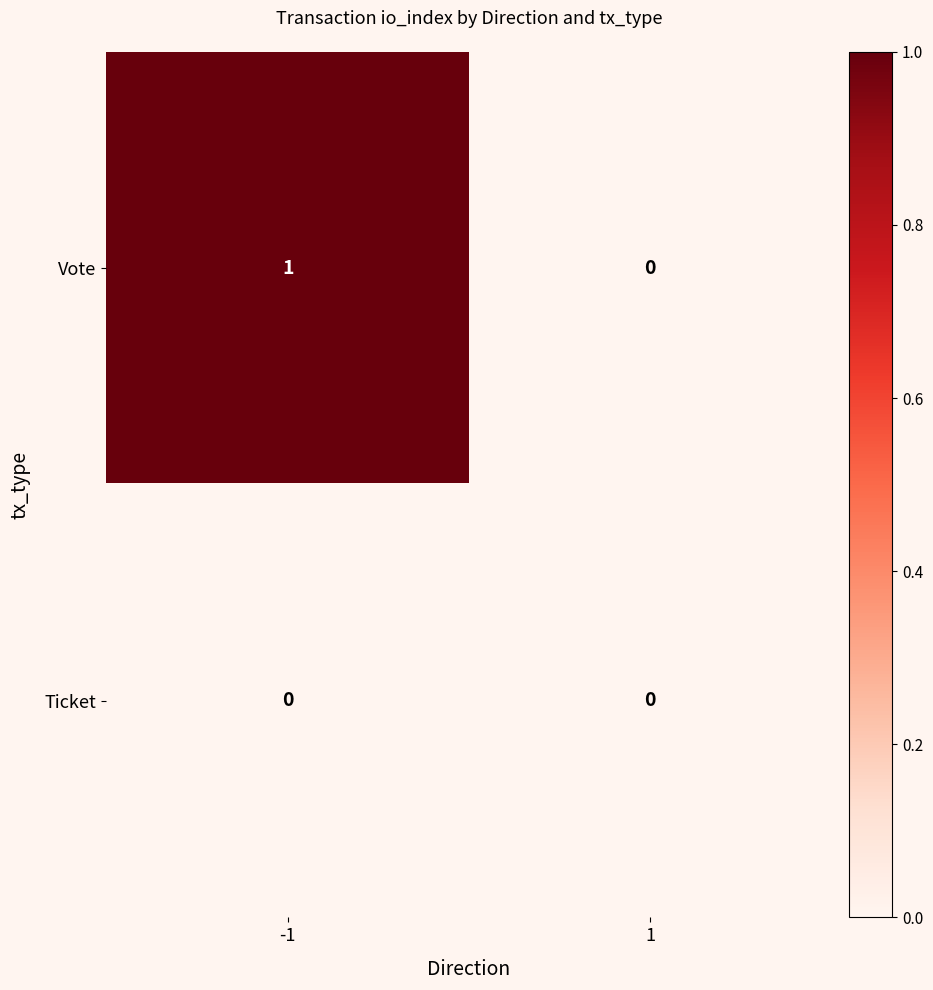

Which series has the largest total across all categories?

Vote